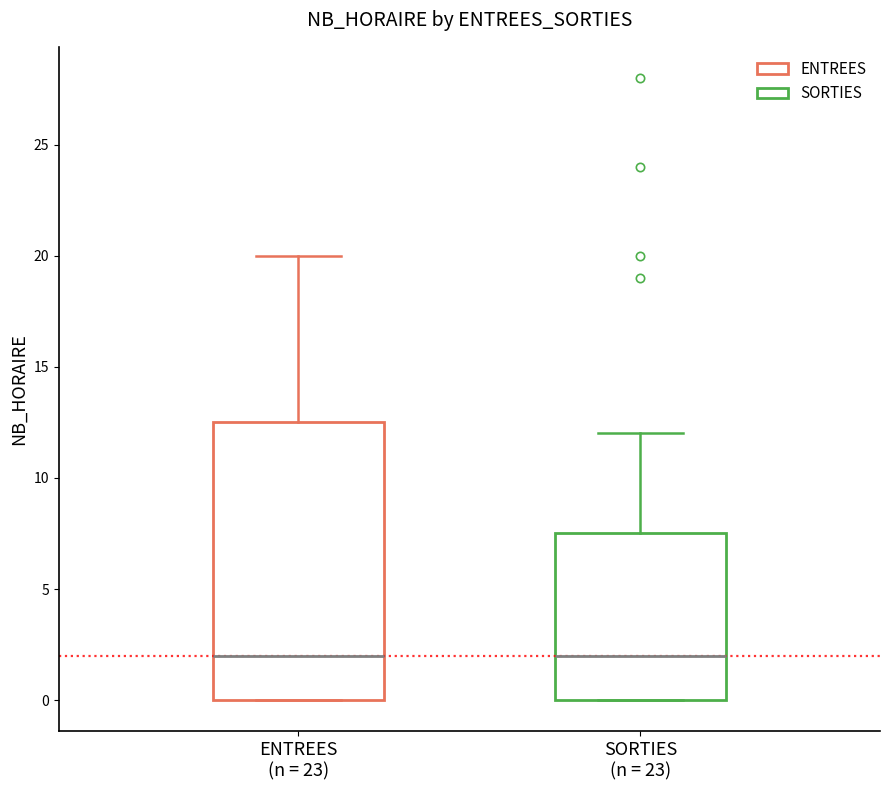

Comparing the boxes themselves (not the whiskers), which one is the tallest?

ENTREES (n = 23)